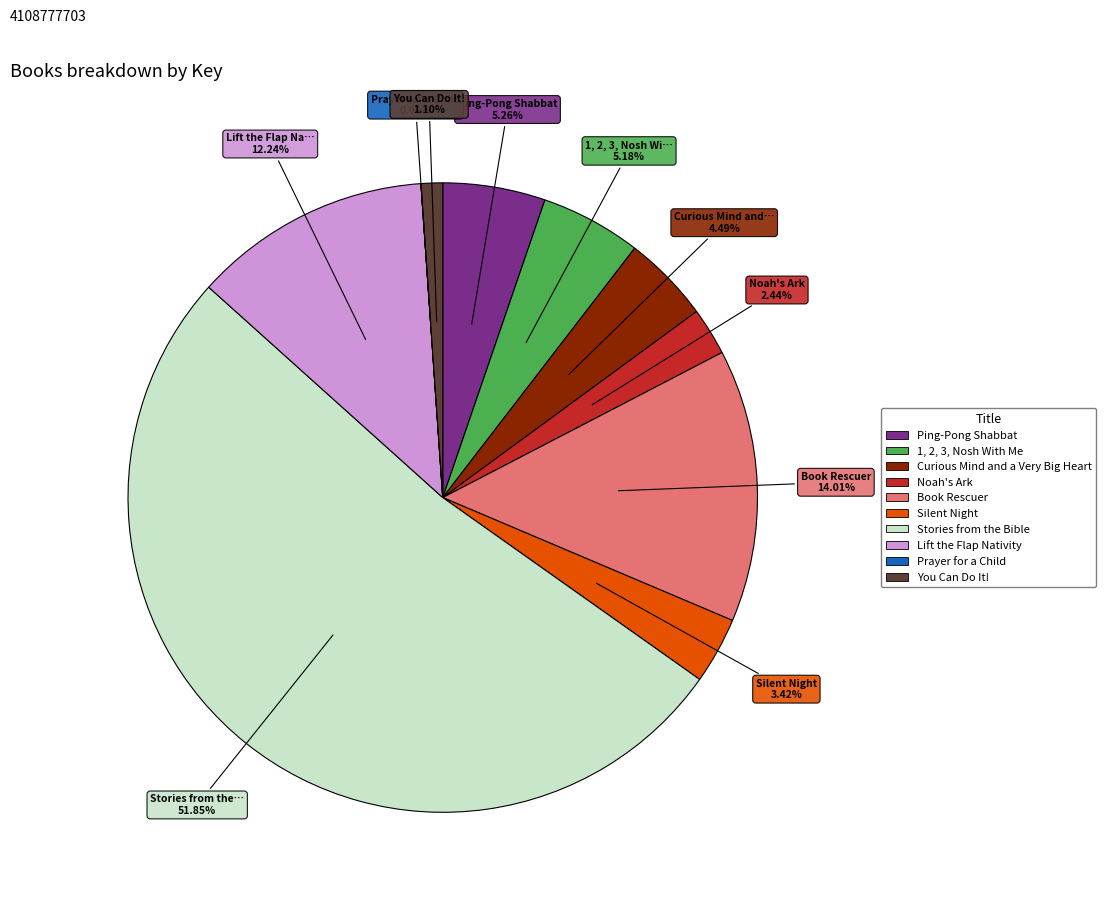

What is the largest slice in the pie chart?

Stories from the Bible